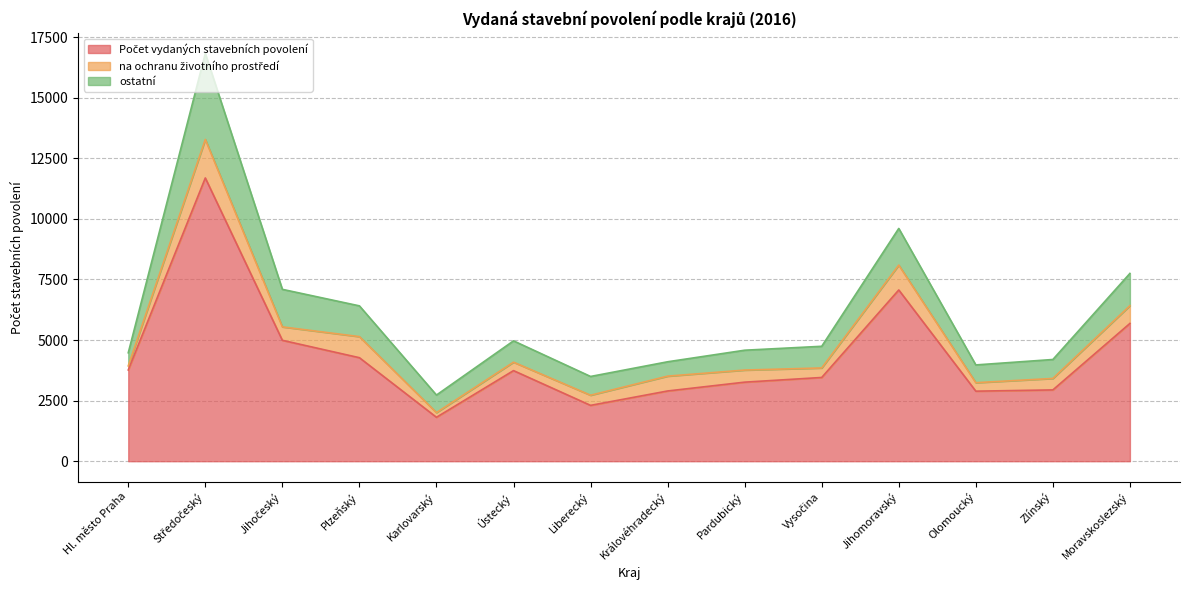

True or false: ostatní has more than 2 points higher than both neighbors.

True